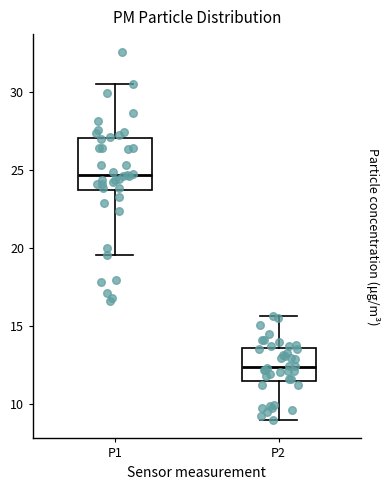

Which box is the tallest, from its lower edge to its upper edge?

P1